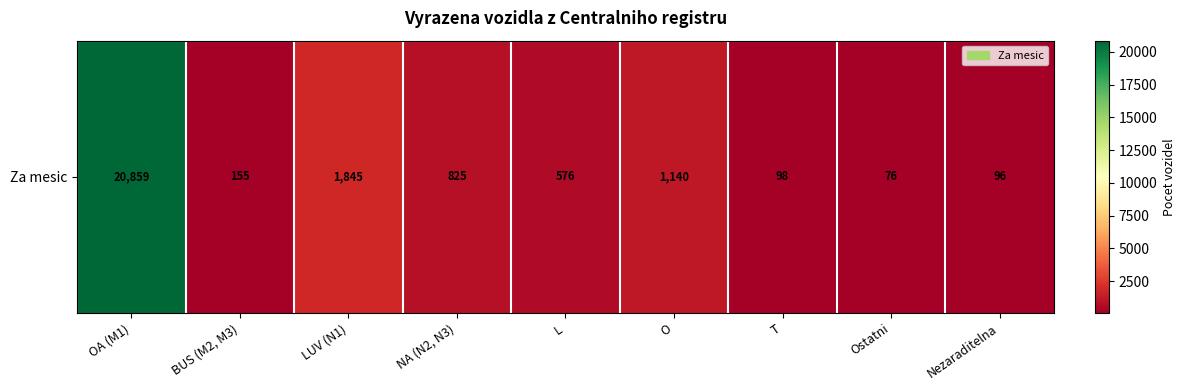

Reading right to left, list all the values displayed in this chart.

96	76	98	1140	576	825	1845	155	20859